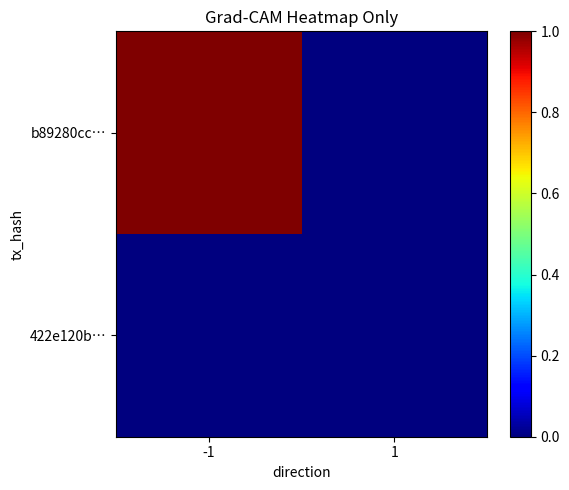

Count the number of categories in the chart.

2